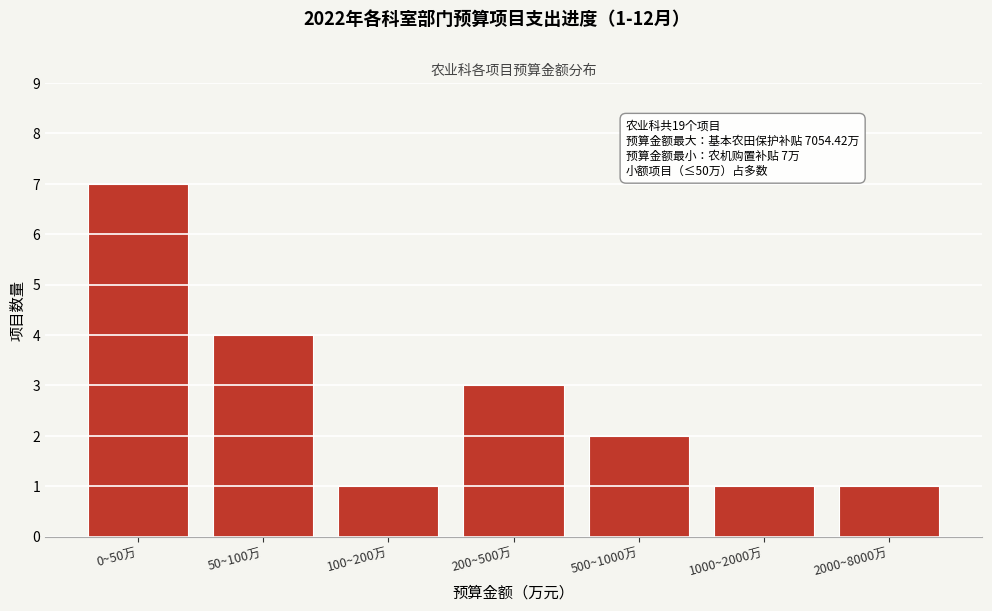

Reading left to right, list all the values displayed in this chart.

0~50万=7	50~100万=4	100~200万=1	200~500万=3	500~1000万=2	1000~2000万=1	2000~8000万=1